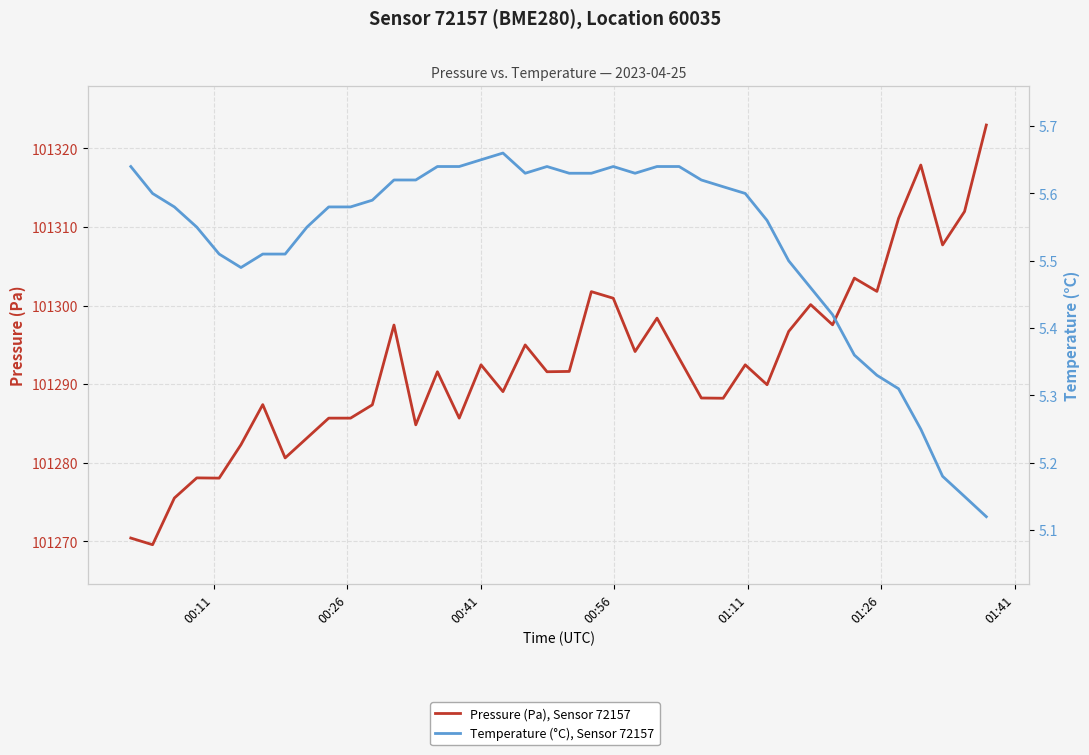

What is the label of the 1st point from the left?

00:11